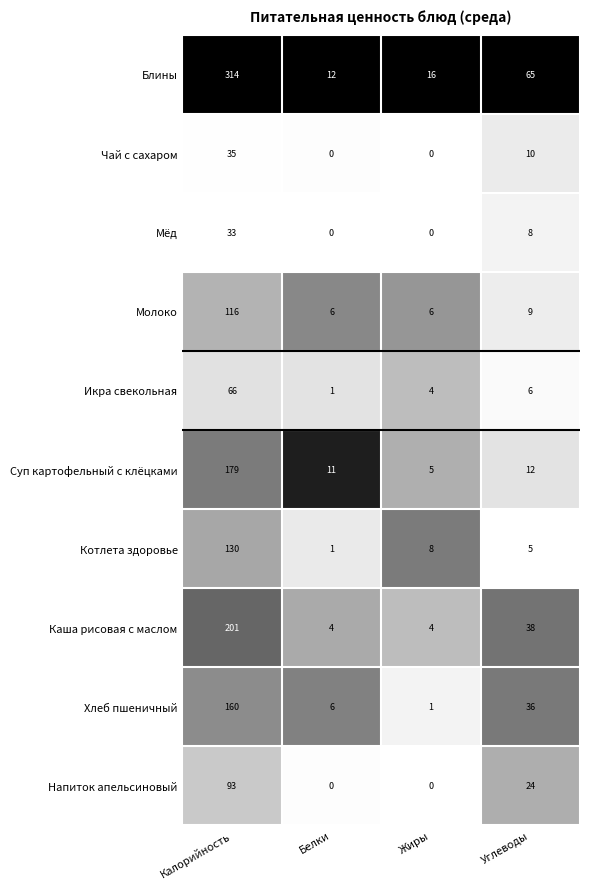

The Котлета здоровье series shows 8 at Углеводы. True or false?

False